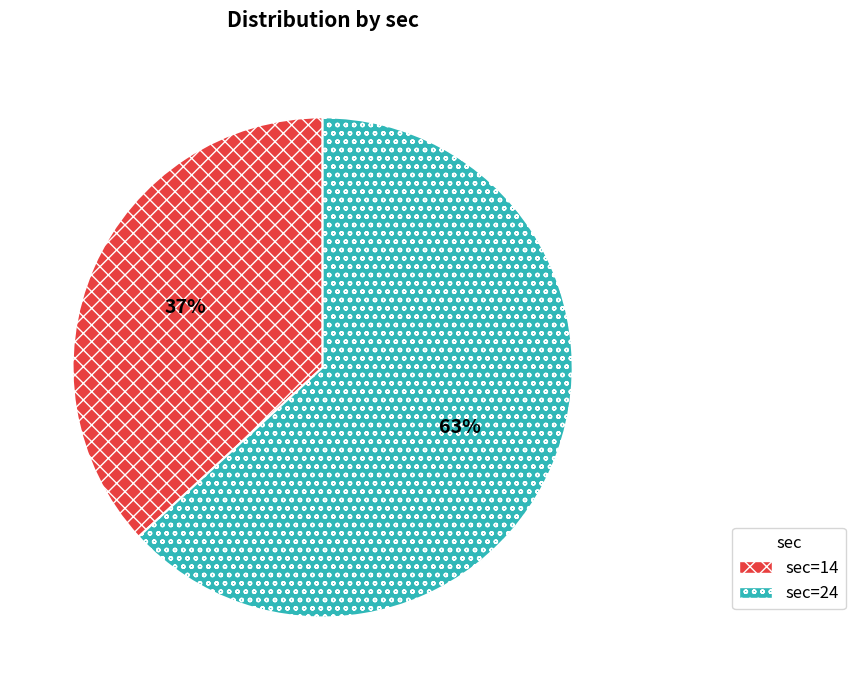

How many segments does this pie chart have?

2